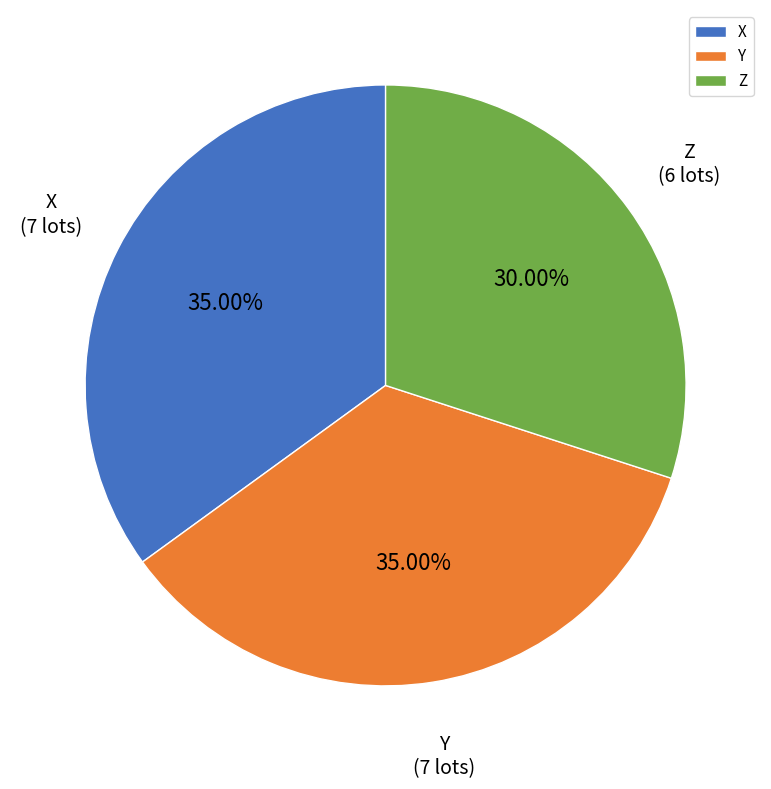

How many slices are in this pie chart?

3